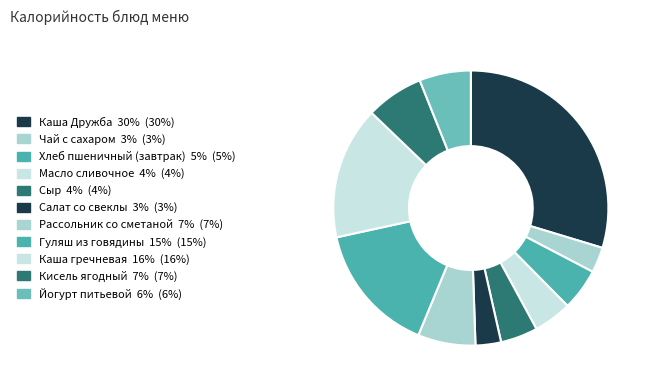

Rank the categories by value from lowest to highest.

Чай с сахаром, Салат со свеклы, Сыр, Масло сливочное, Хлеб пшеничный (завтрак), Йогурт питьевой, Рассольник со сметаной, Кисель ягодный, Гуляш из говядины, Каша гречневая, Каша Дружба